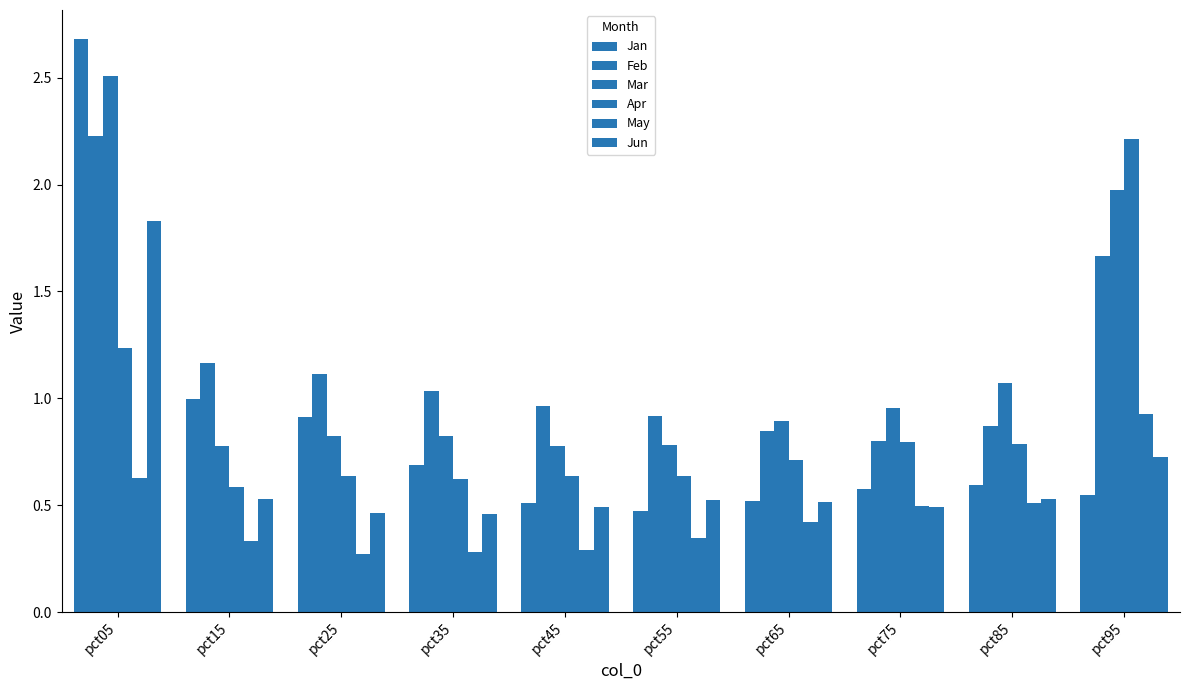

The May series shows 0.1 at pct55. True or false?

False